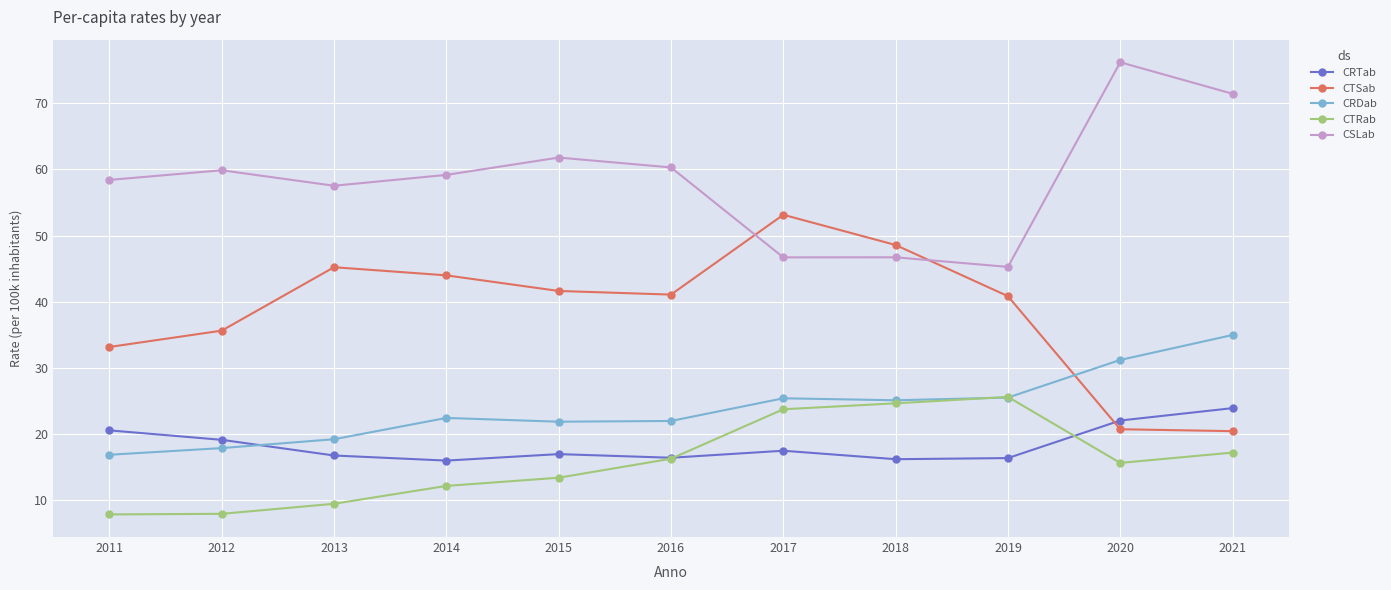

Rank the series at 2014 from lowest to highest value.

CTRab, CRTab, CRDab, CTSab, CSLab